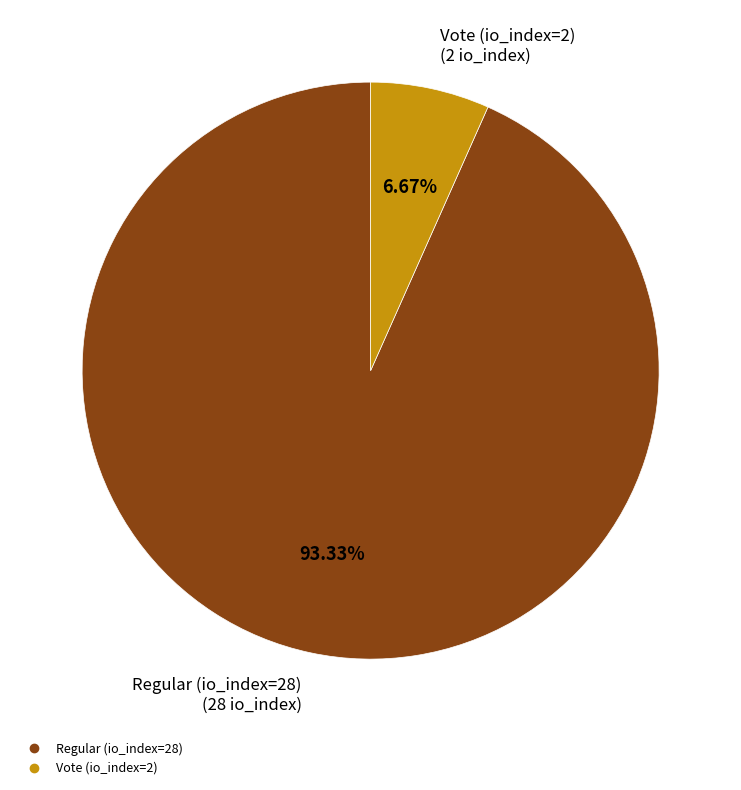

To the nearest percent, what portion does Regular (io_index=28) represent?

93%